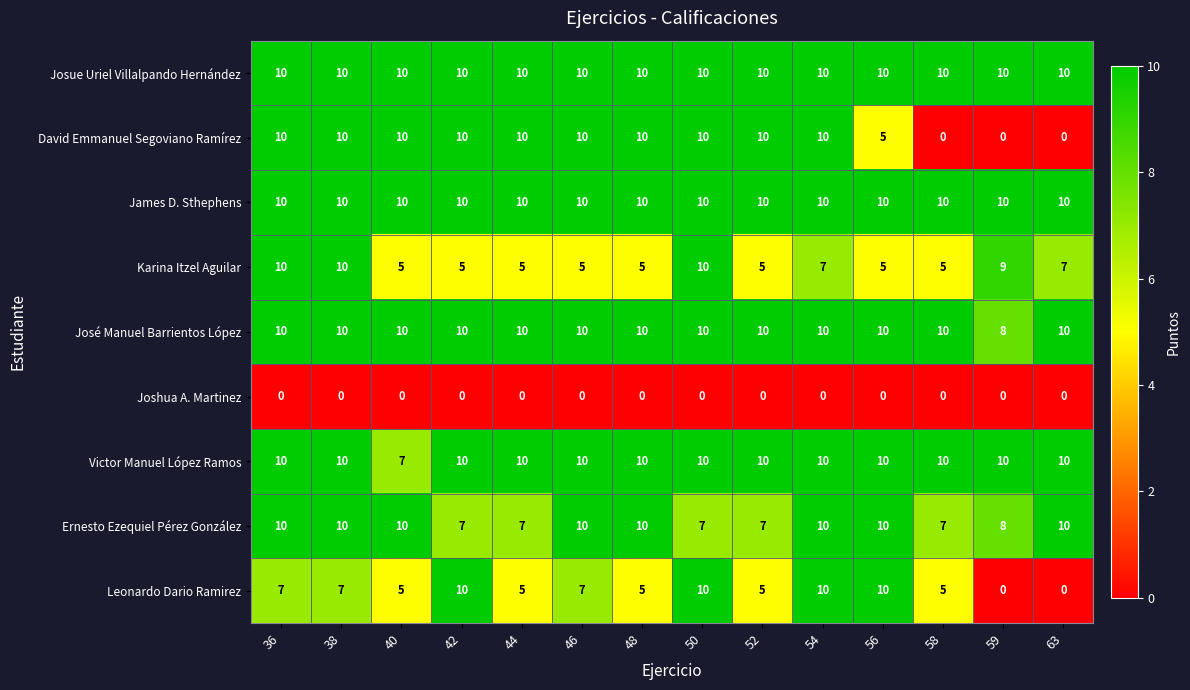

Count the number of categories in the chart.

14